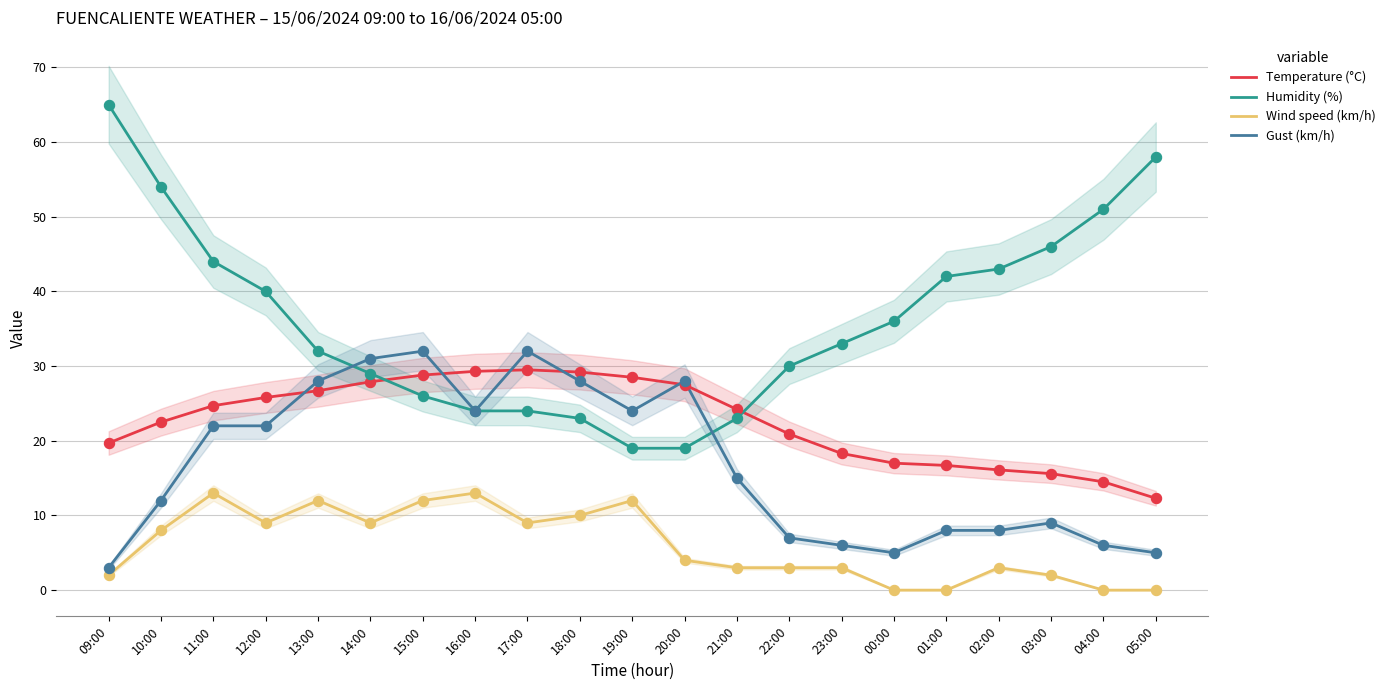

What are all the series names shown in the legend?

Temperature (°C), Humidity (%), Wind speed (km/h), Gust (km/h)